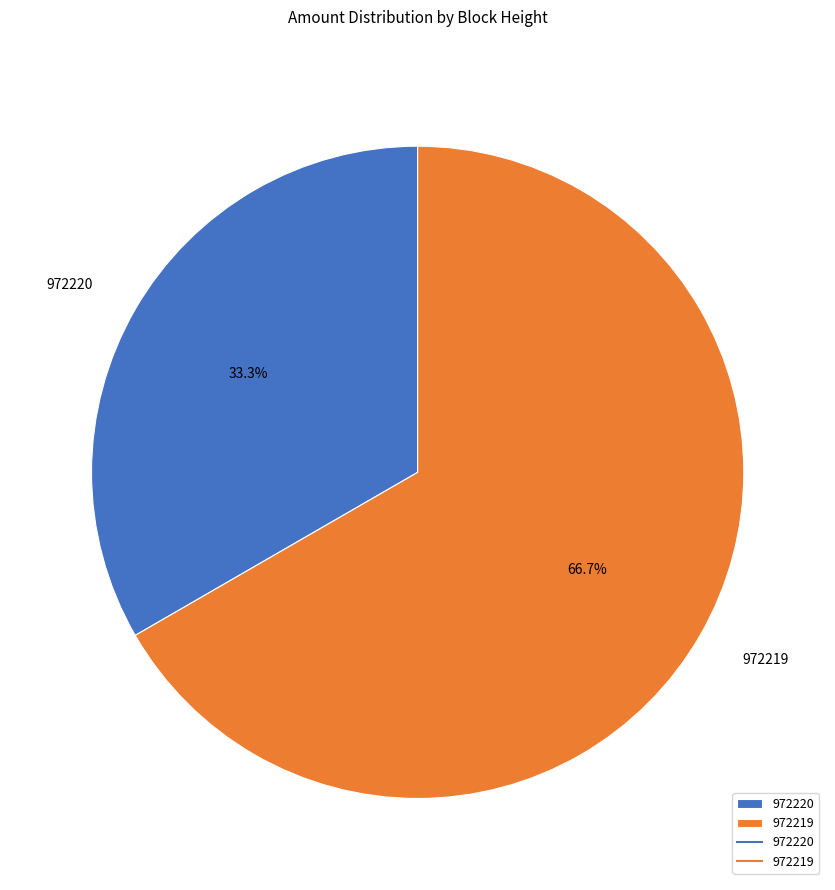

How many slices are in this pie chart?

2